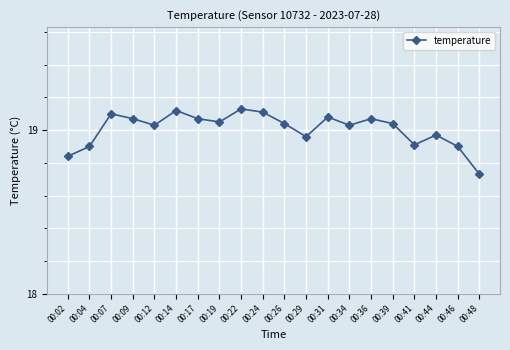

How many data points are above 19?

13